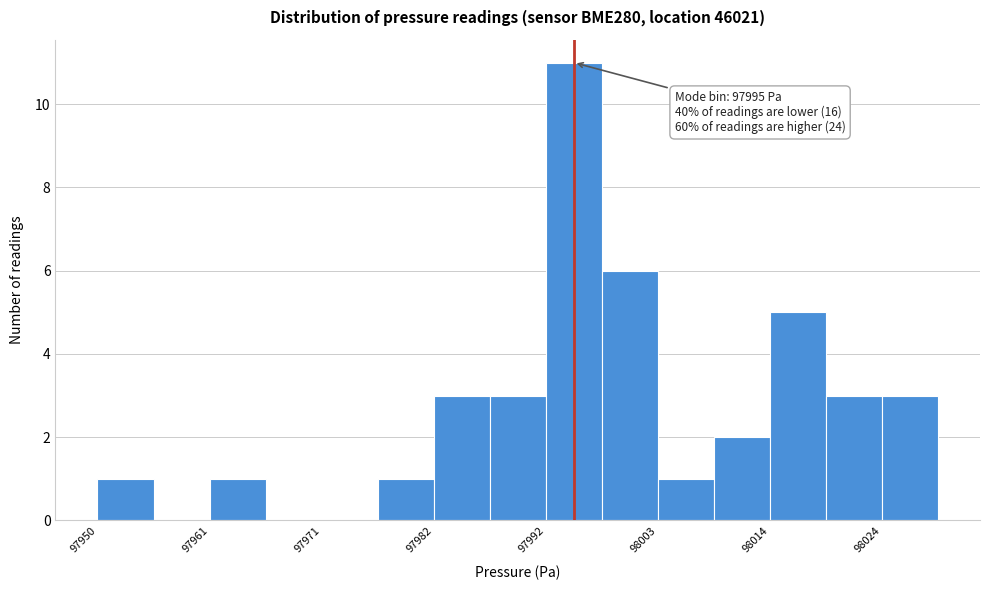

Read against the x-axis, roughly where is the centre of the tallest bar?

97996